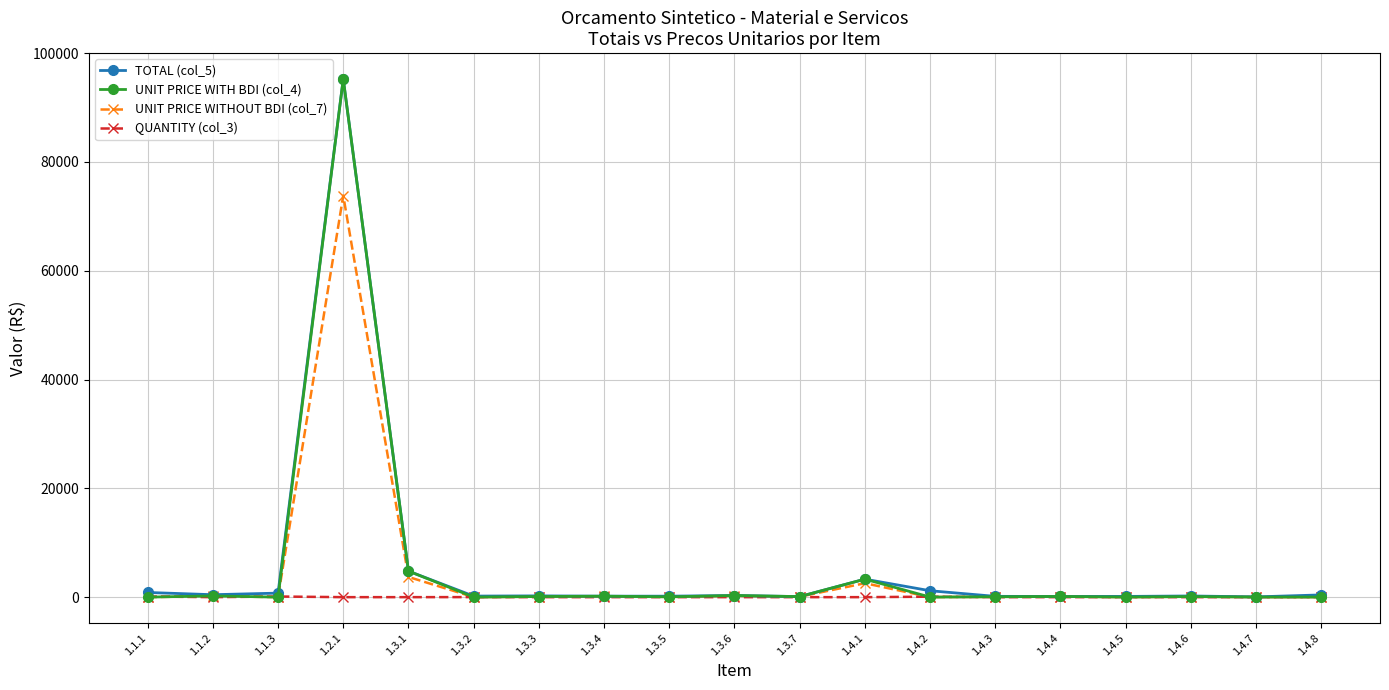

What is the total value across all series at 1.1.3?

872.5